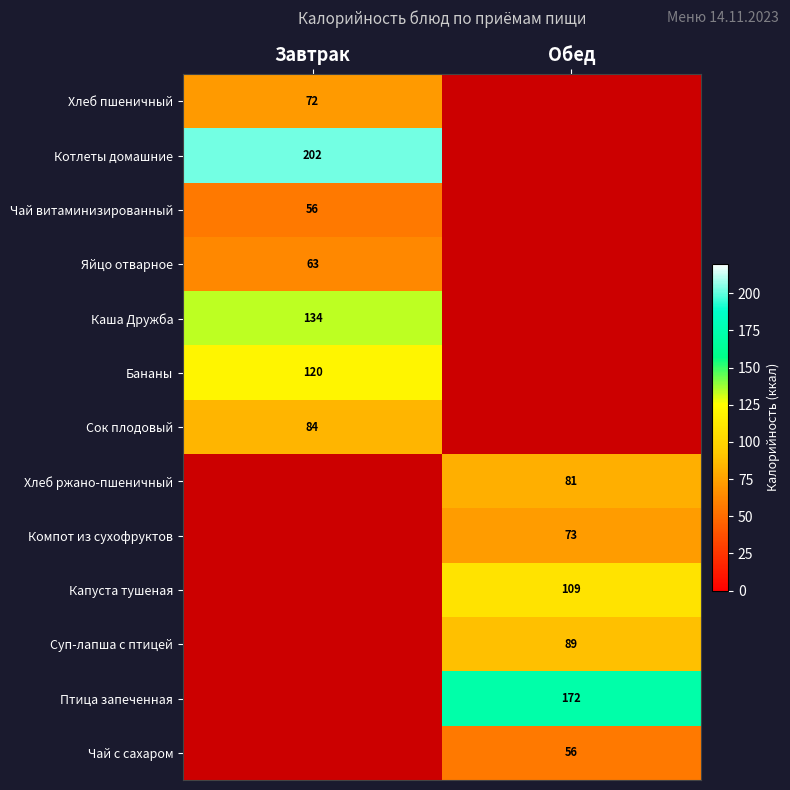

True or false: Каша Дружба has a value of 29 at Завтрак.

False